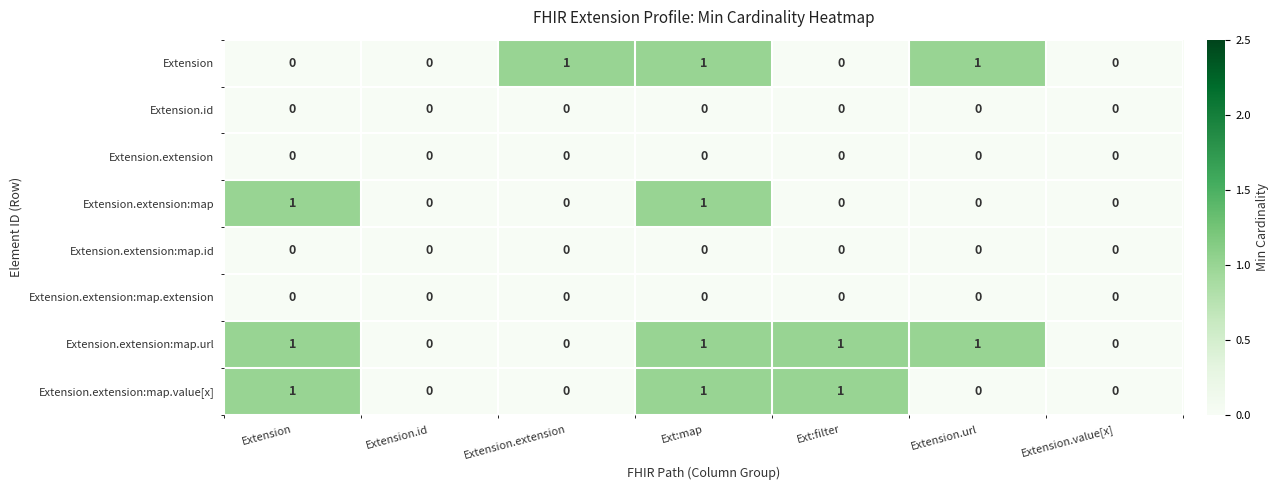

How many values in Extension.extension:map.value[x] are above zero?

3